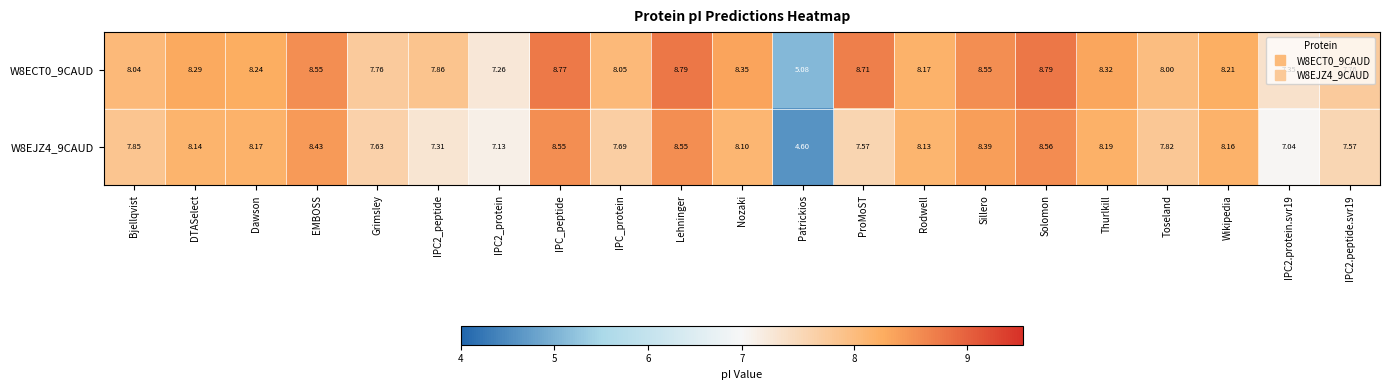

Is the value of W8EJZ4_9CAUD at Patrickios greater than the value of W8ECT0_9CAUD at Sillero?

No